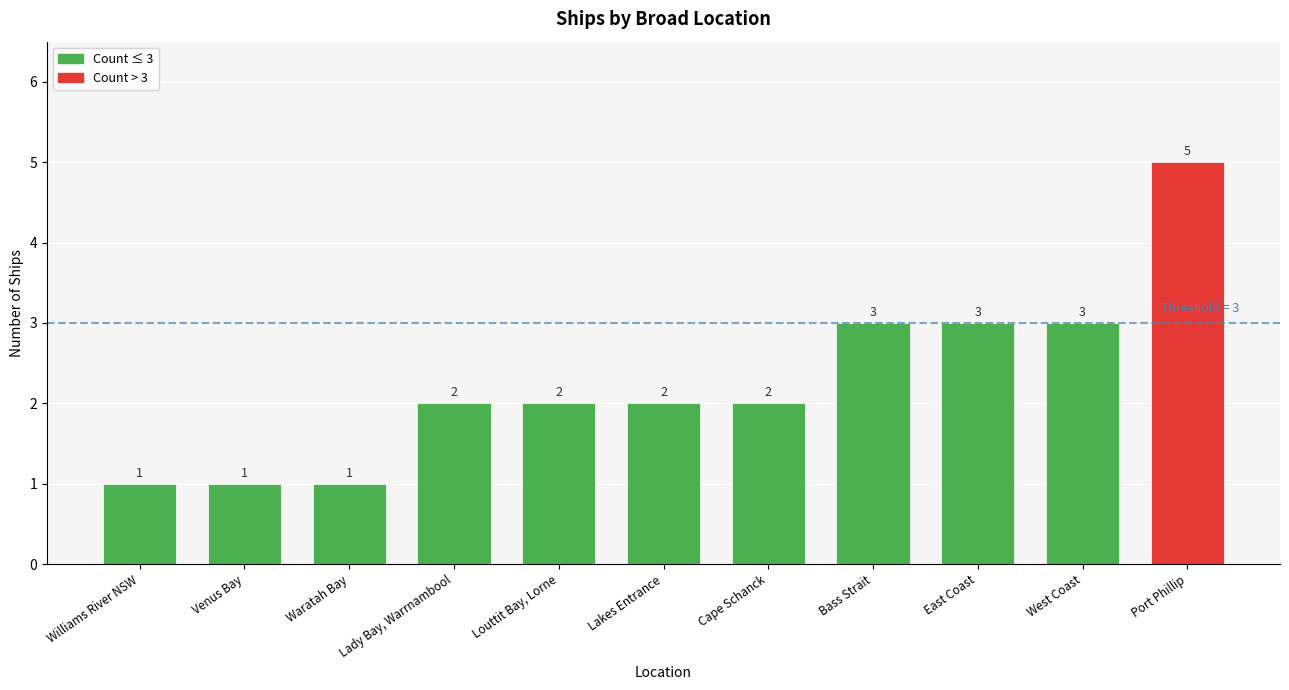

What is the difference between the maximum and second lowest values?

4